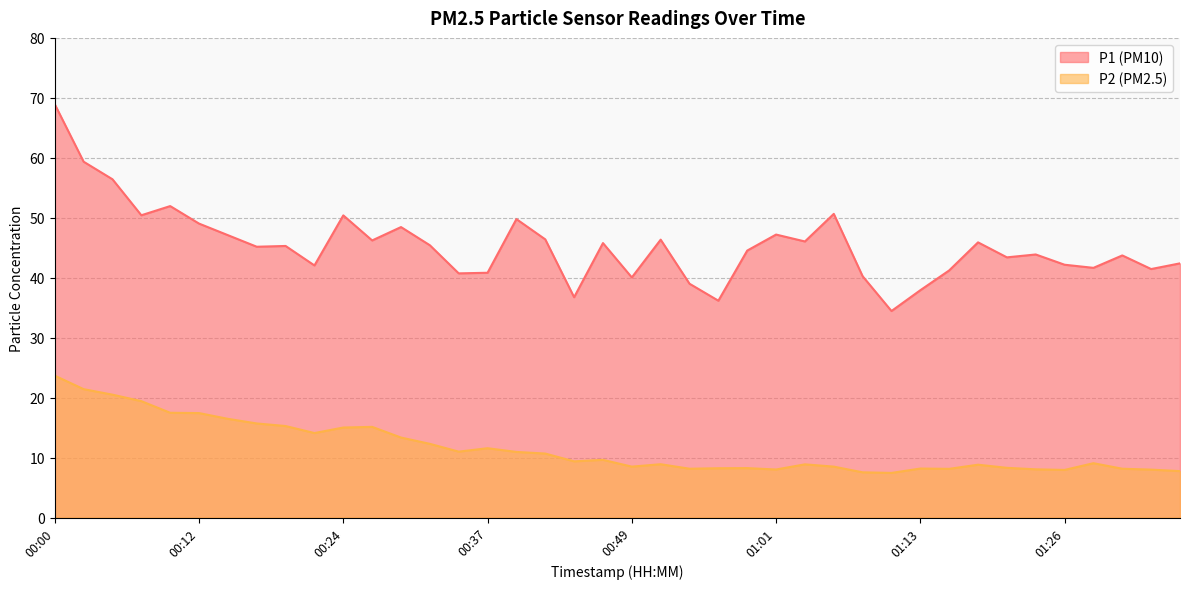

Reading right to left, extract all data points from this chart.

P1: 42.4	41.5	43.7	41.6	42.2	43.9	43.4	45.9	41.2	37.9	34.5	40.2	50.6	46.0	47.2	44.5	36.2	39.0	46.4	40.0	45.8	36.8	46.4	49.8	40.8	40.7	45.4	48.5	46.2	50.4	42.0	45.3	45.2	47.1	49.0	52.0	50.4	56.4	59.4	68.9
P2: 7.8	8.0	8.2	9.1	8.0	8.1	8.3	8.8	8.1	8.2	7.5	7.5	8.5	8.9	8.0	8.2	8.2	8.2	8.9	8.5	9.6	9.4	10.7	10.9	11.6	11.0	12.3	13.3	15.1	15.0	14.1	15.3	15.7	16.5	17.4	17.5	19.4	20.5	21.4	23.7